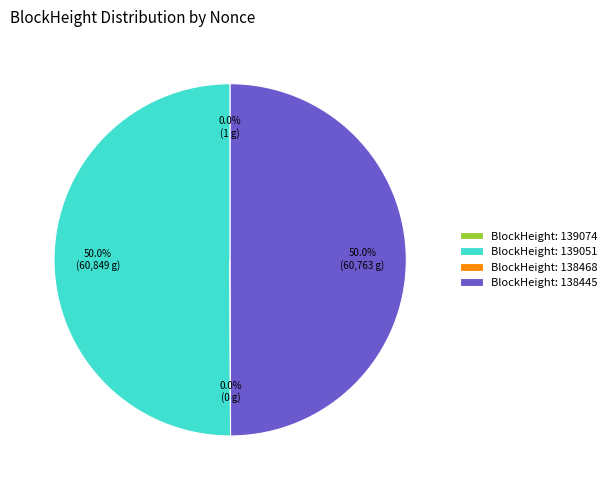

What percentage is NOT represented by BlockHeight: 139051?

50.0%